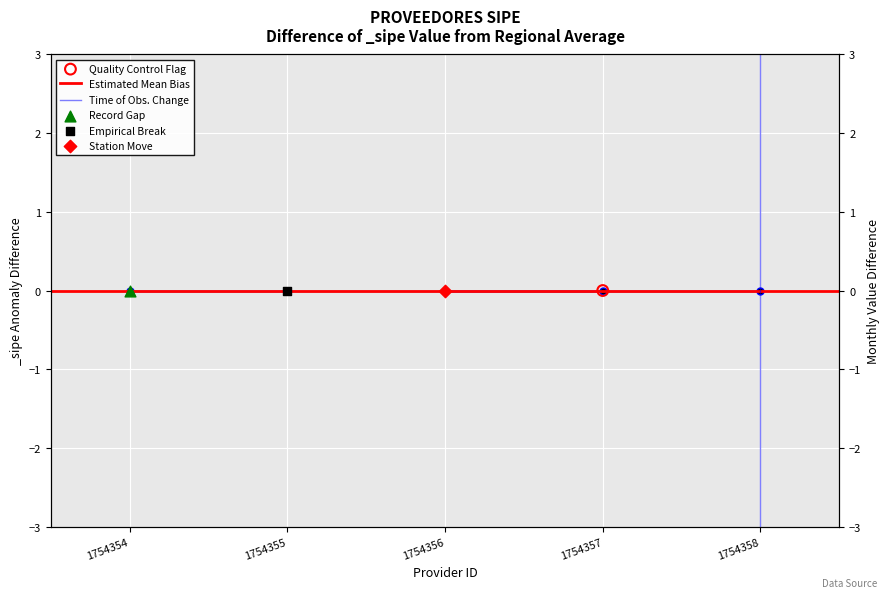

At which category is the sum across all series the highest?

1754356